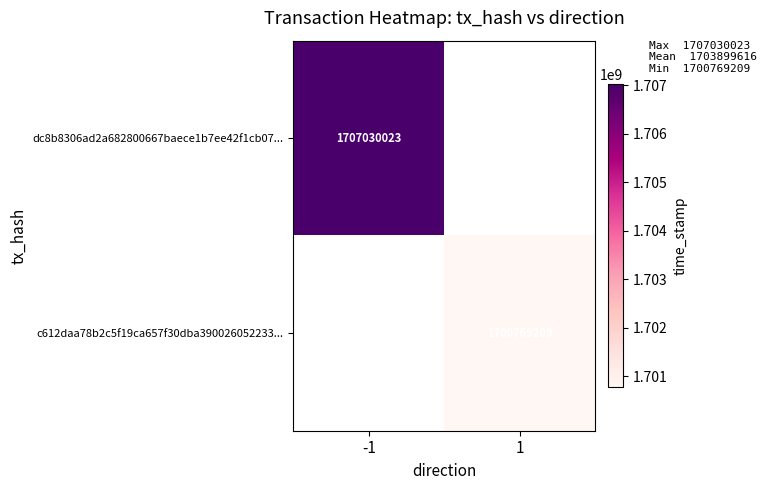

At how many categories does at least one series exceed 1702361177?

1